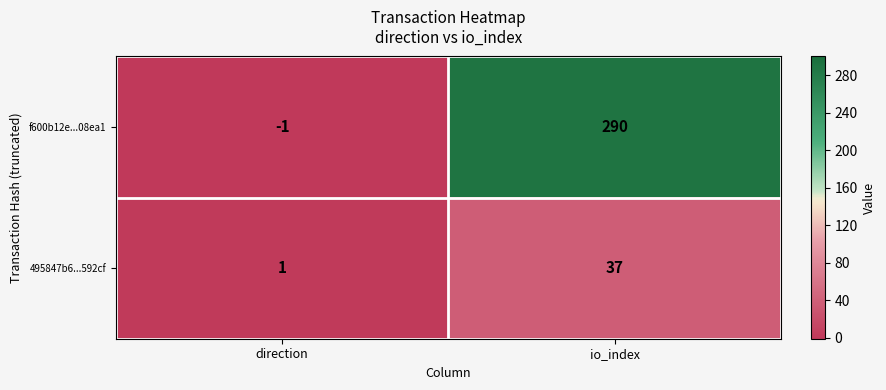

Reading left to right, extract all data points from this chart.

f600b12e...08ea1: -1	290
495847b6...592cf: 1	37